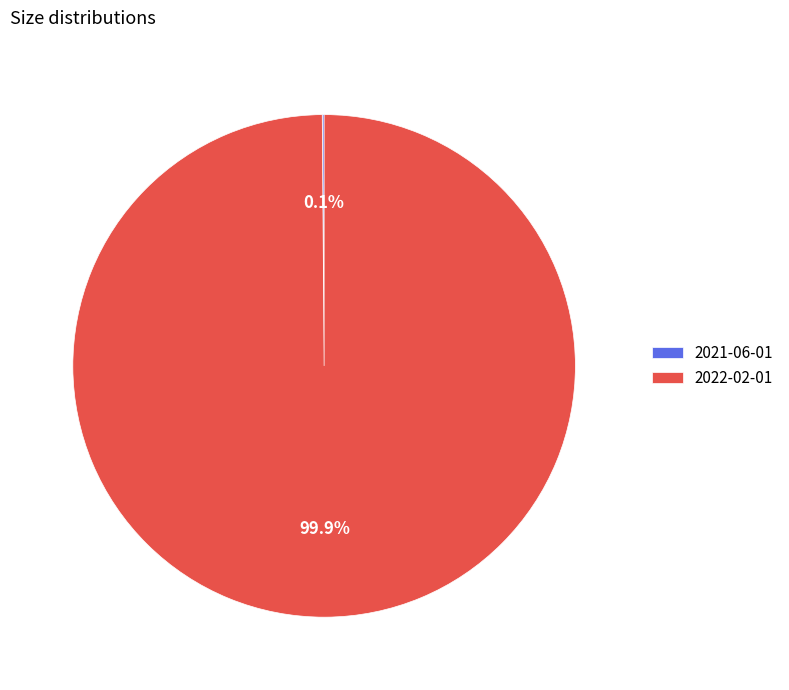

What percentage is NOT represented by 2022-02-01?

0.1%